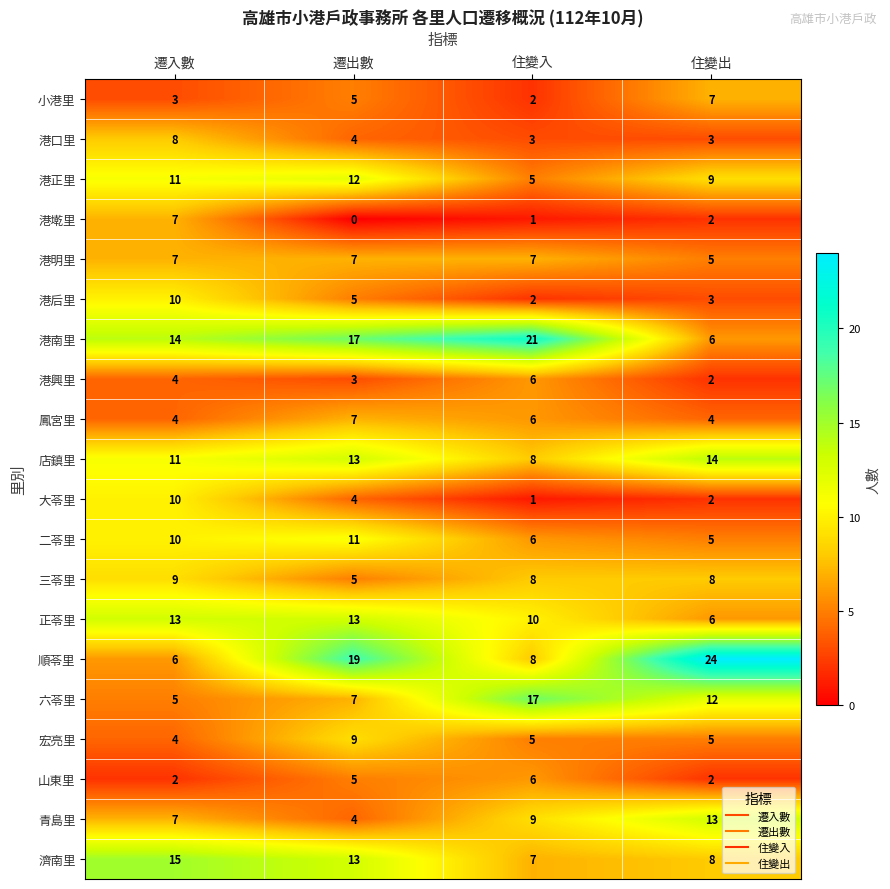

At how many categories does at least one series exceed 2?

4